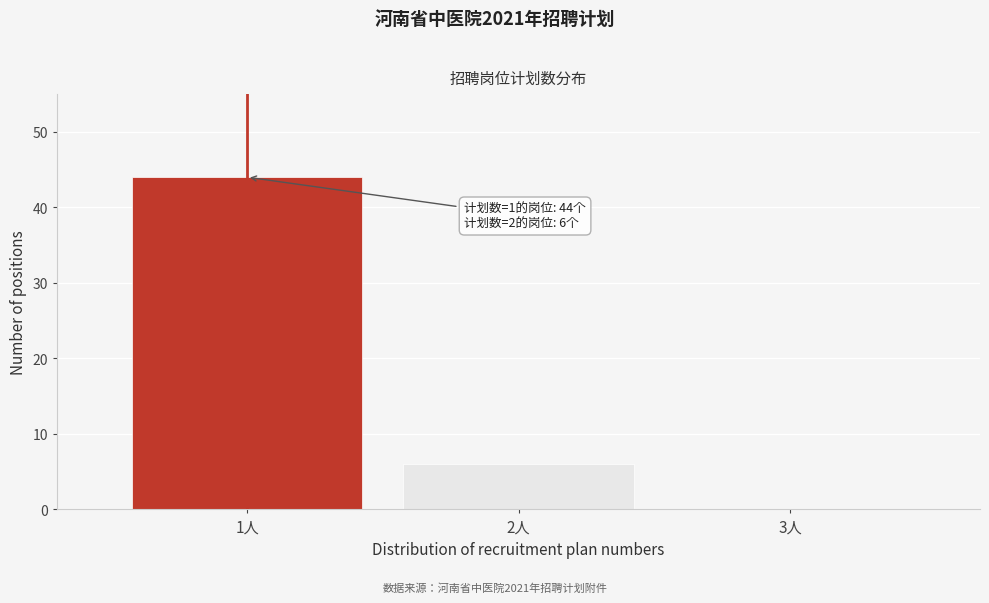

Reading left to right, what are all the values shown in this chart?

1人=44	2人=6	3人=0